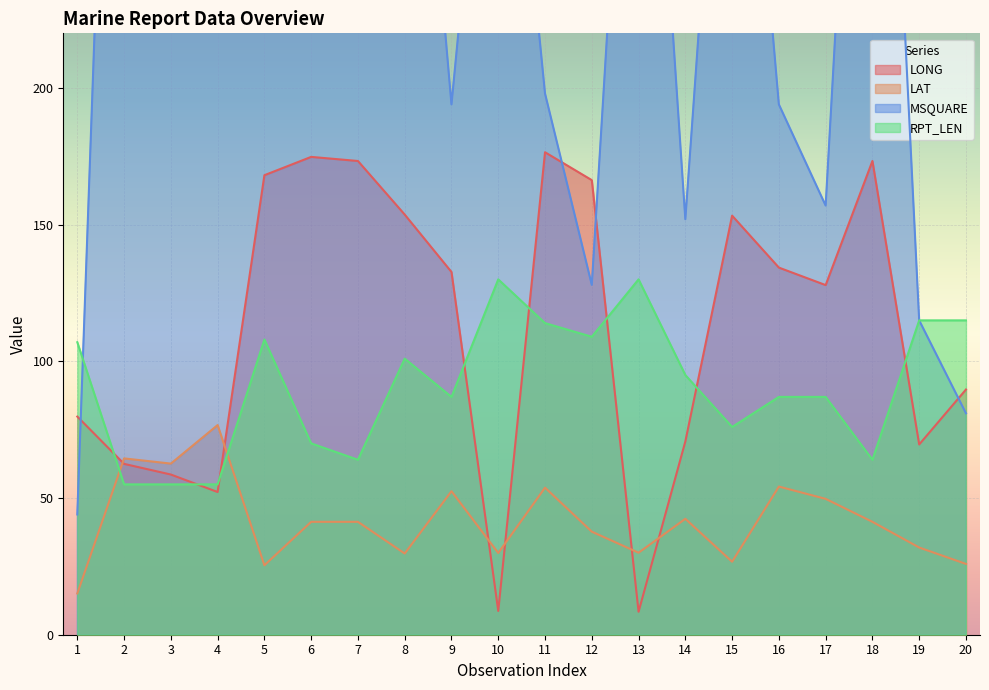

At which category does the chart reach its minimum across all series?

13